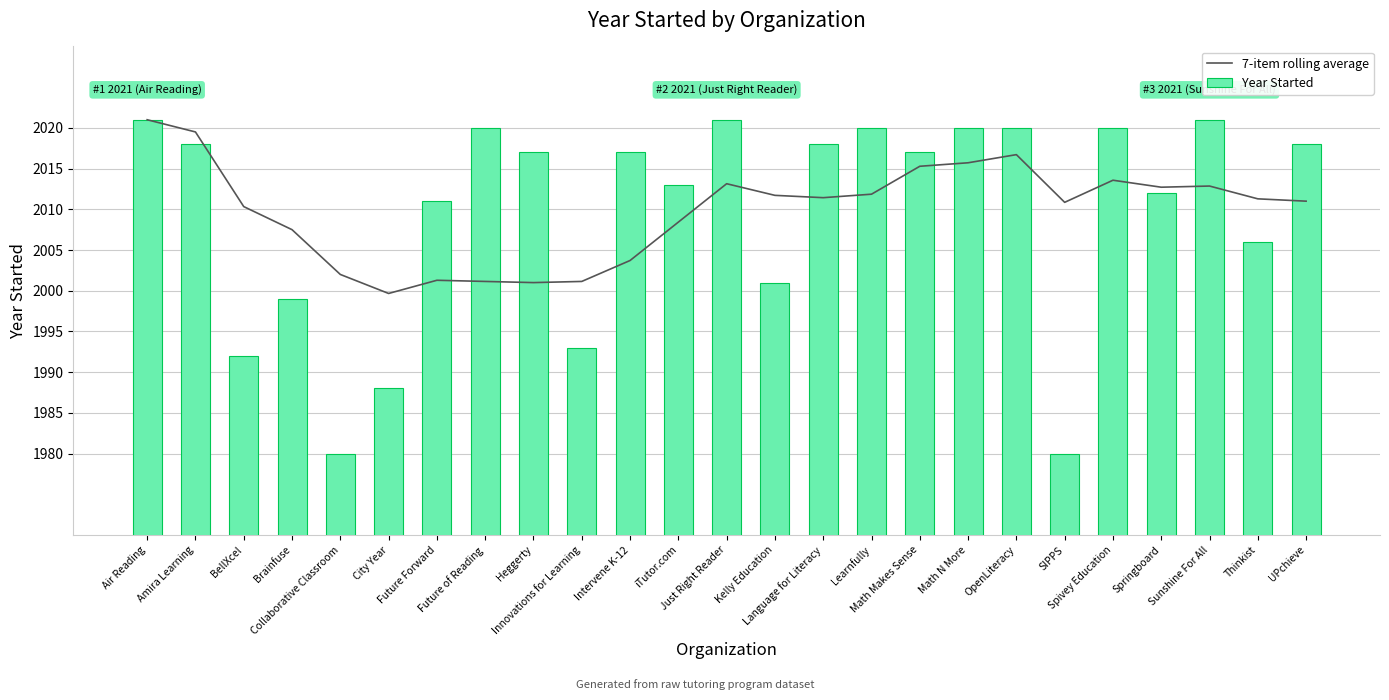

Where is Year Started nearest to the value 2000?

Brainfuse